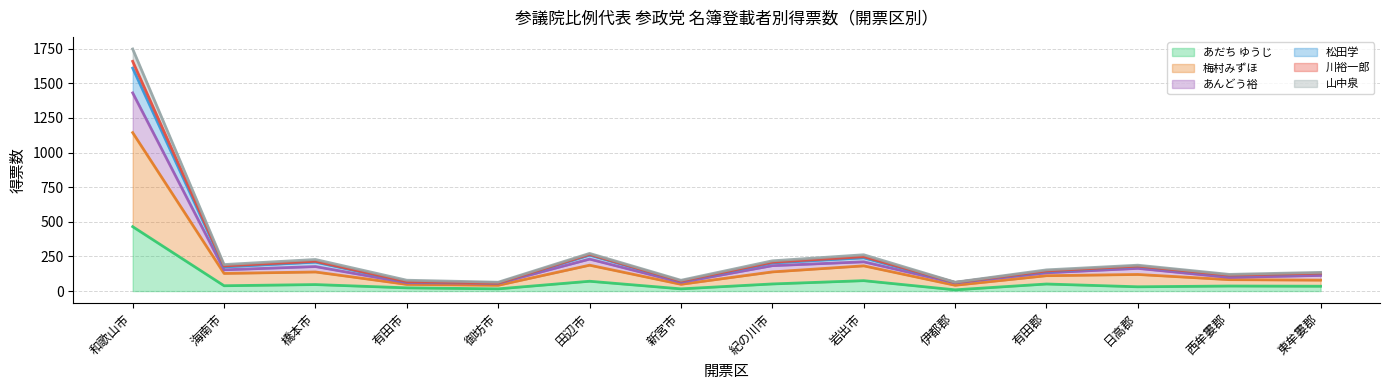

What is the label of the 6th point from the left?

田辺市